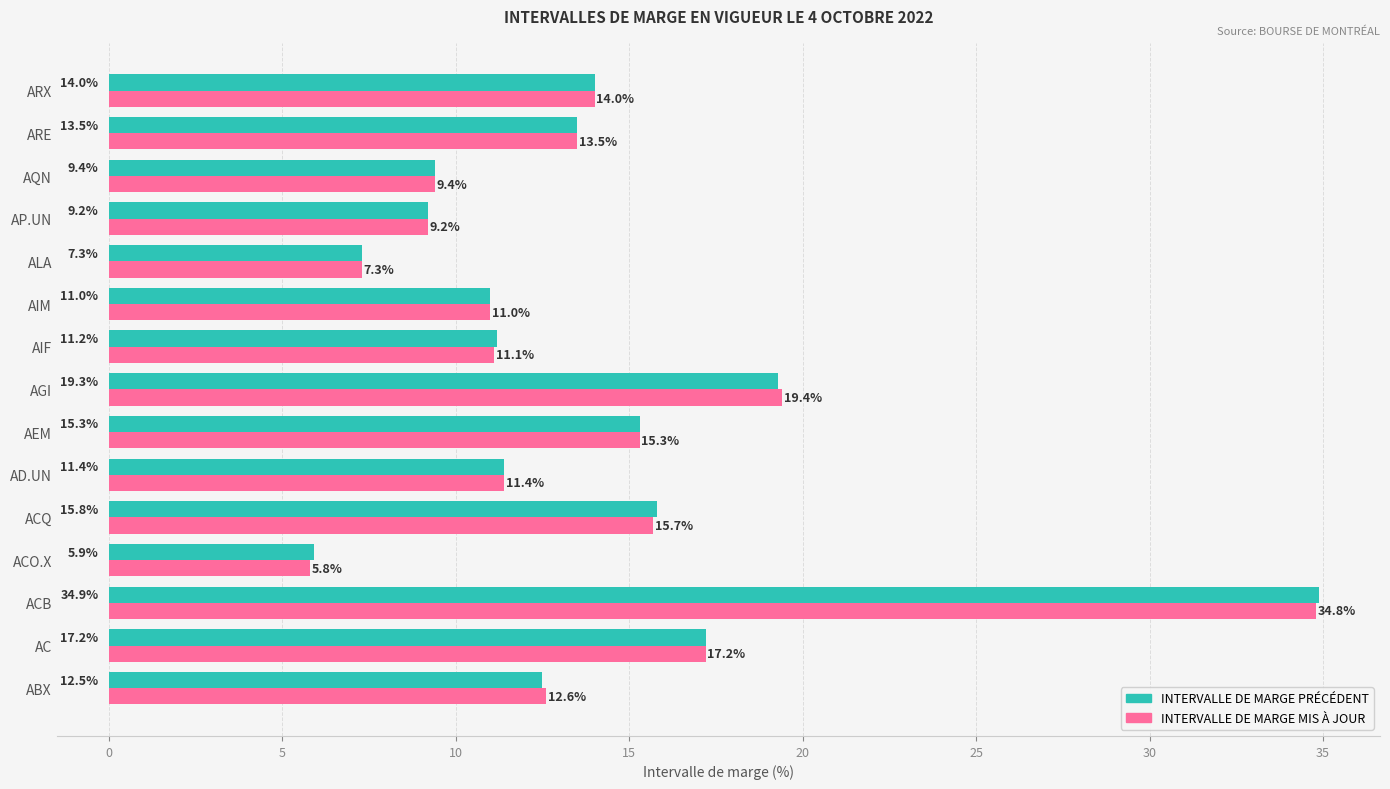

The INTERVALLE DE MARGE MIS À JOUR series shows 21.3 at ABX. True or false?

False